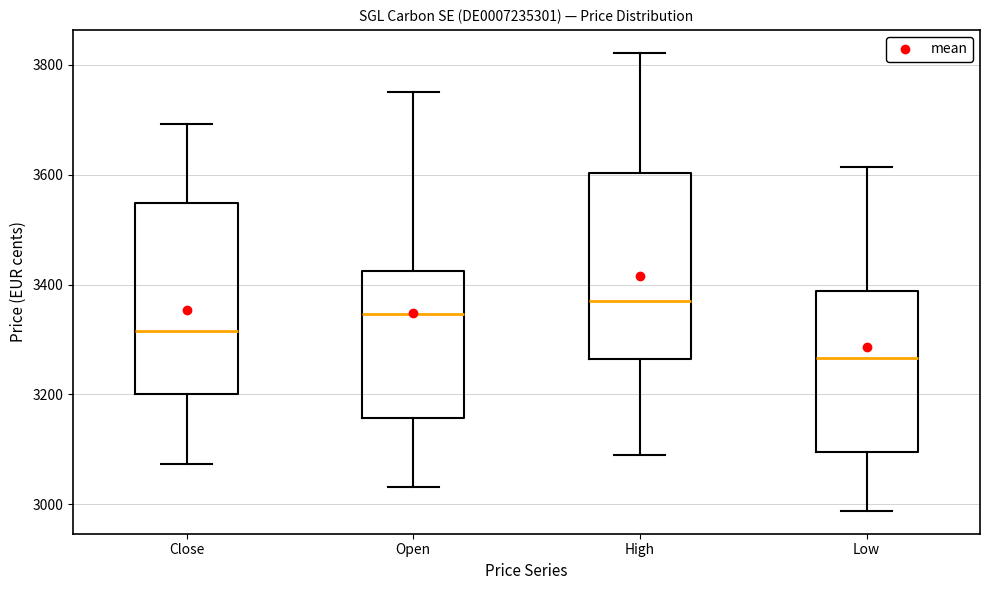

Where is the lower edge of the box for Low on the y-axis? The values are not printed on the chart, so give them approximately, as read against the axis.

3100